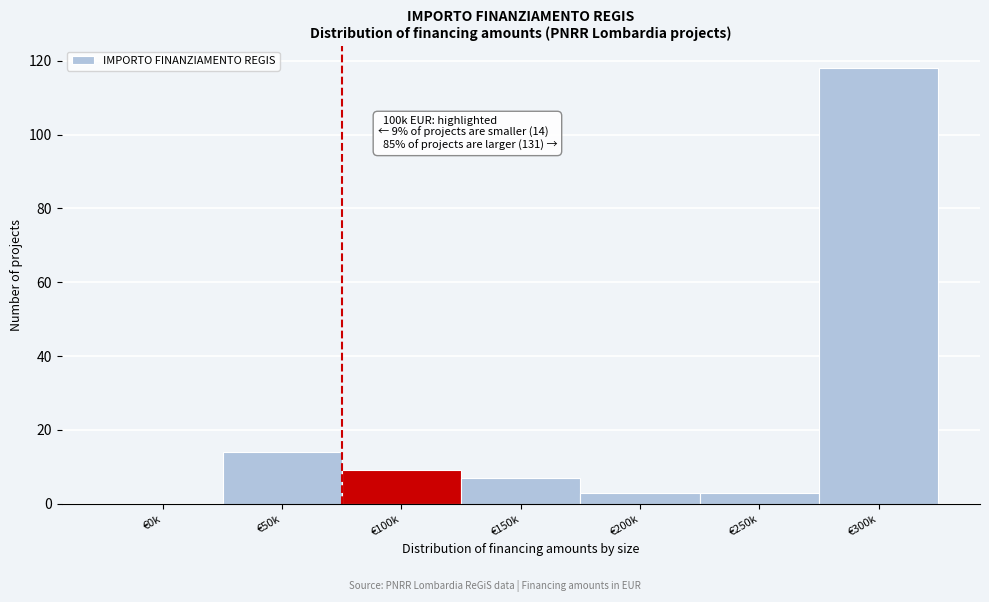

Reading left to right, transcribe all the data shown in this chart.

€0k=0	€50k=14	€100k=9	€150k=7	€200k=3	€250k=3	€300k=118